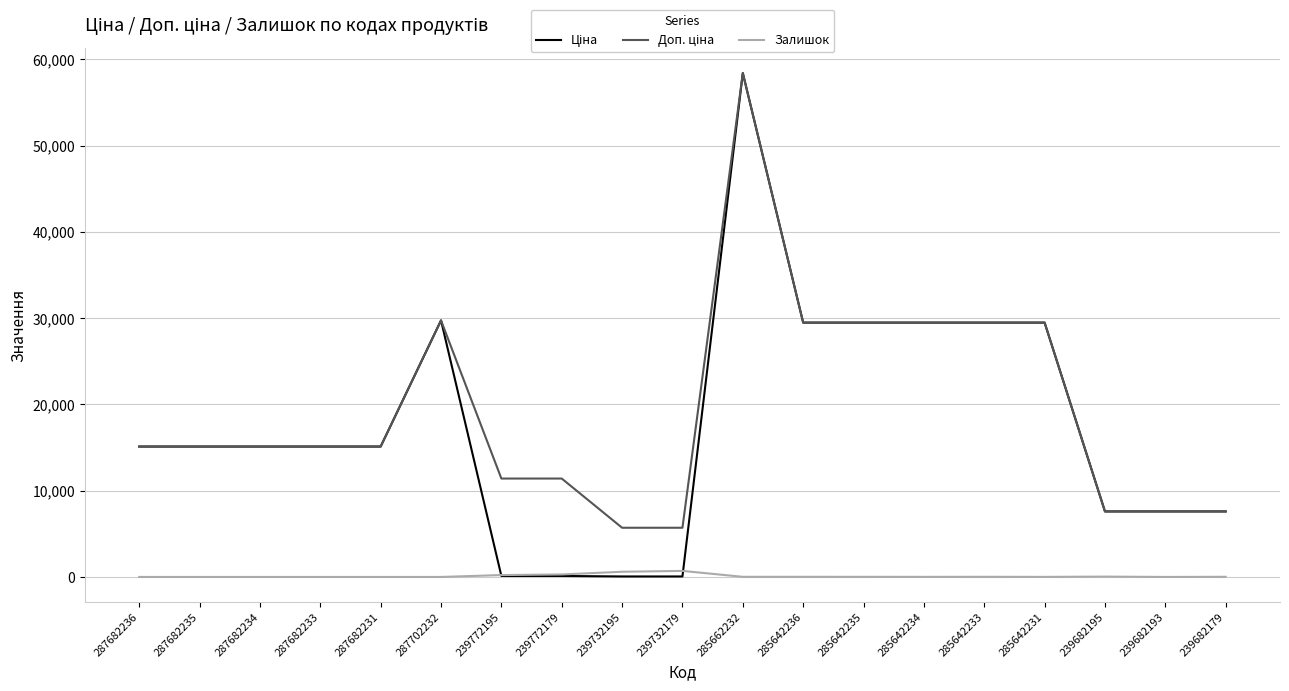

Does the chart have visible grid lines?

Yes